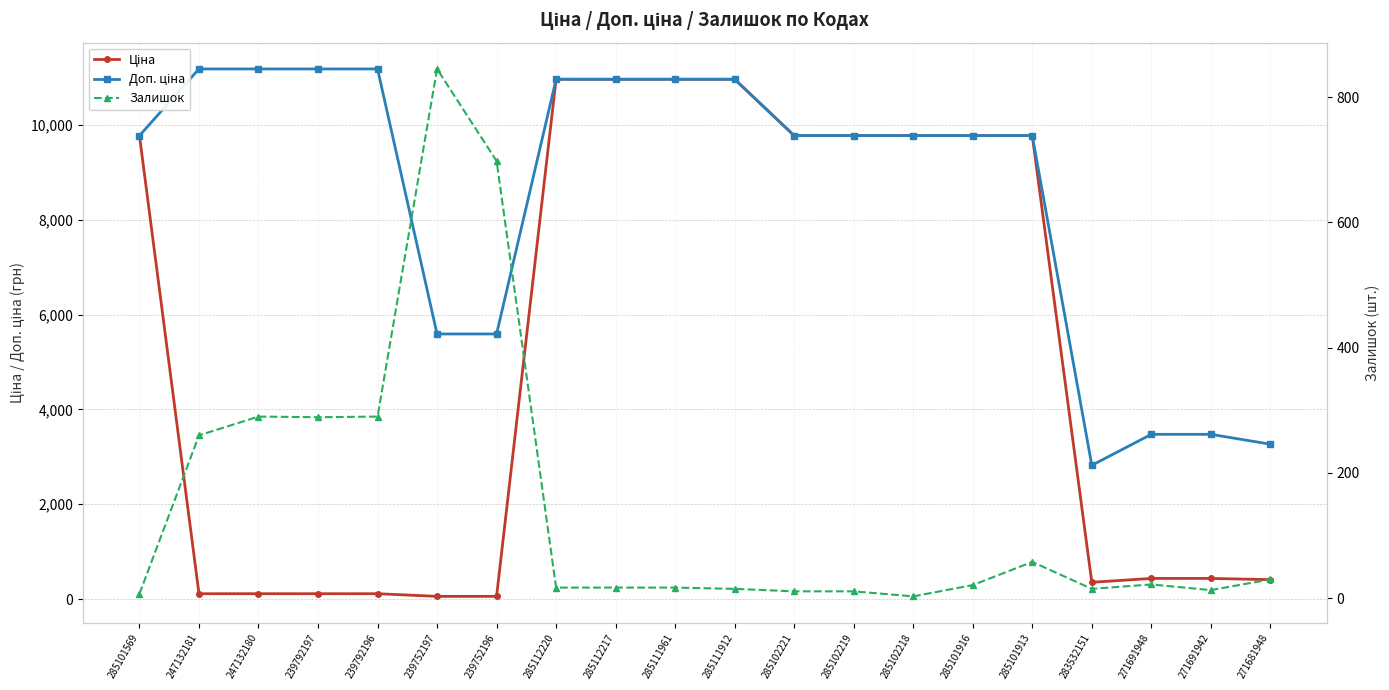

At which category does Доп. ціна reach its first local valley?

283532151